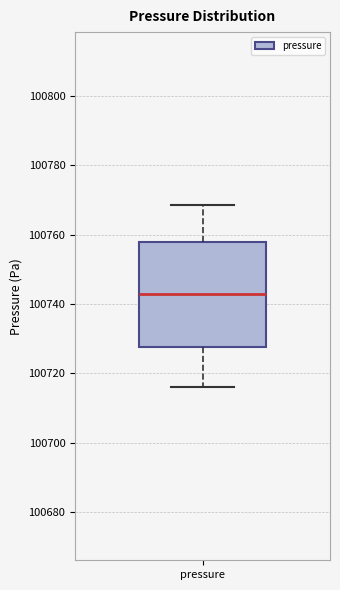

Read this box plot against the y-axis: the position of the median line, the range covered by the box, and the ends of both whiskers. The values are not printed on the chart, so give them approximately, as read against the axis.

median 100742, box 100728 to 100758, whiskers 100716 to 100768